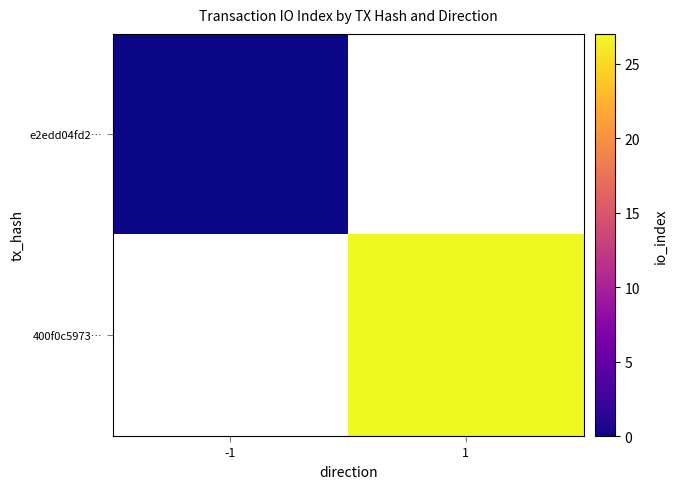

Which label corresponds to the smallest value in the chart?

-1